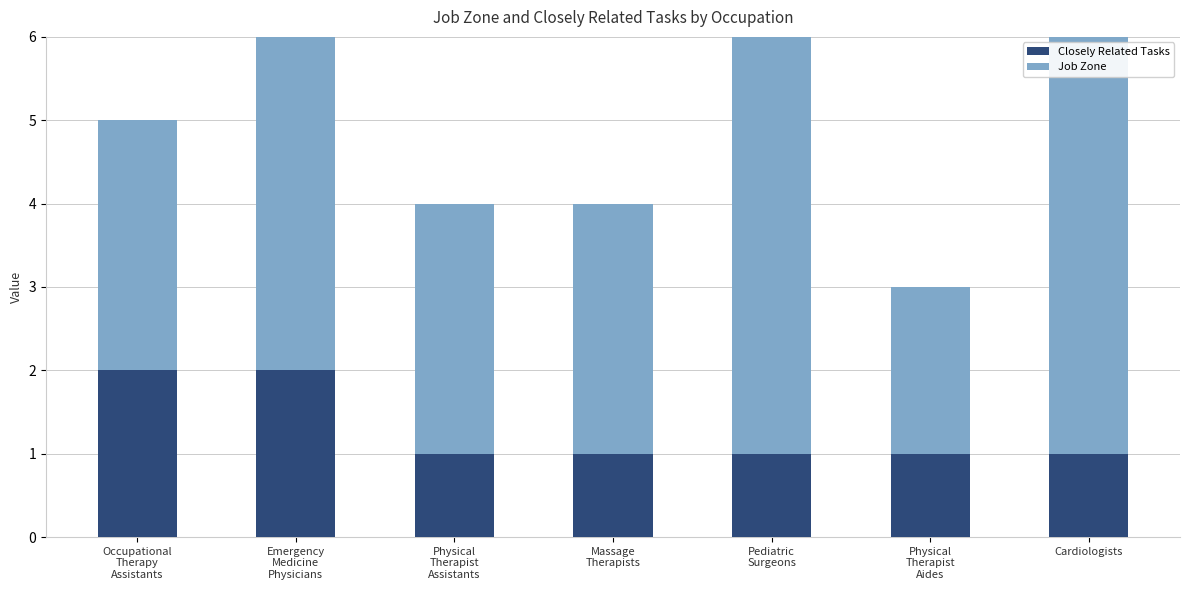

Which has a higher value, Pediatric
Surgeons or Cardiologists?

Pediatric
Surgeons